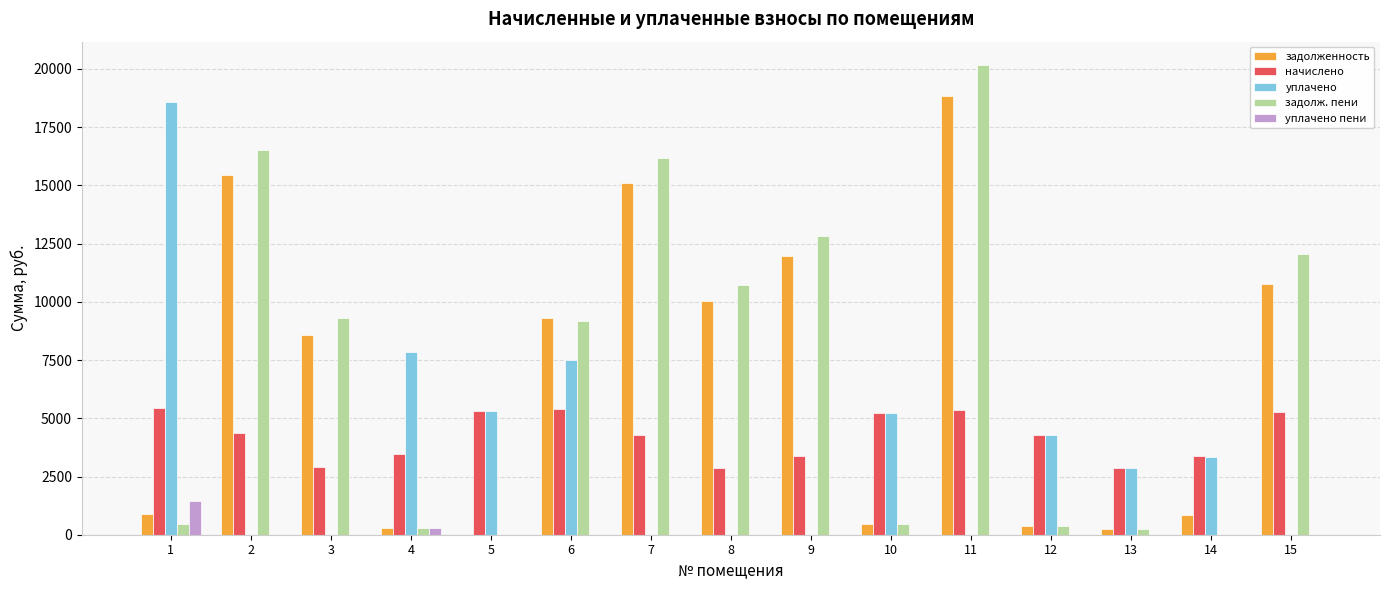

What is the sum of all задолженность values?

103033.9